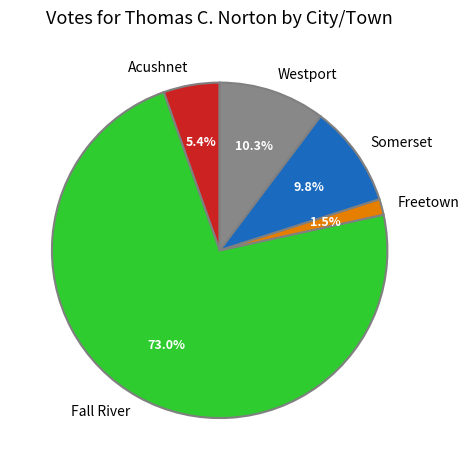

What percentage is the Westport slice, to the nearest percent?

10%